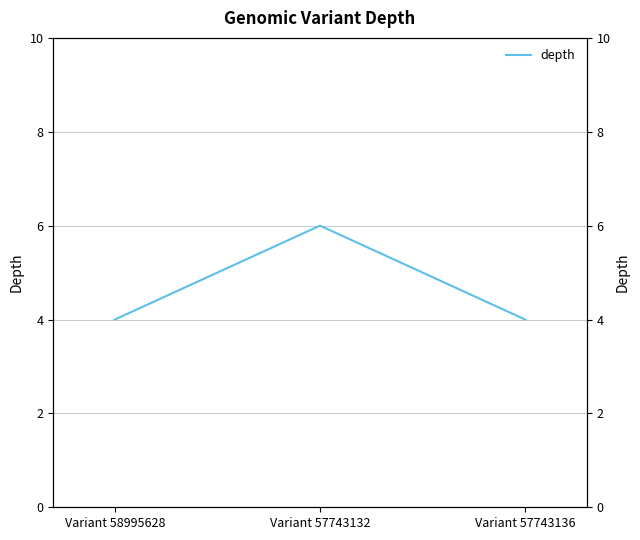

Read the value at Variant 57743136.

4